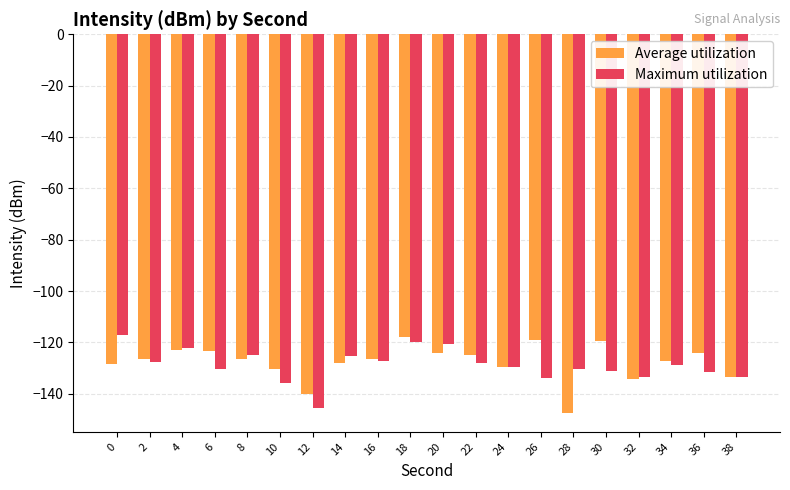

The value of Maximum utilization at 16 is -127.1. True or false?

True